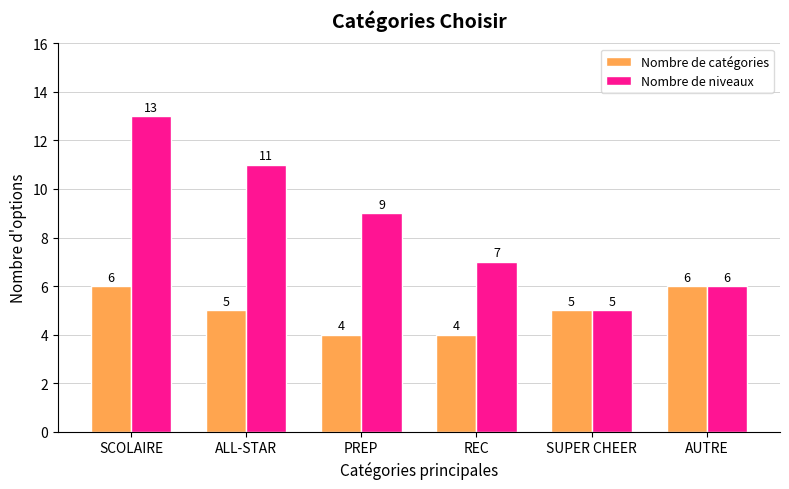

Rank the categories by Nombre de niveaux value from lowest to highest.

SUPER CHEER, AUTRE, REC, PREP, ALL-STAR, SCOLAIRE